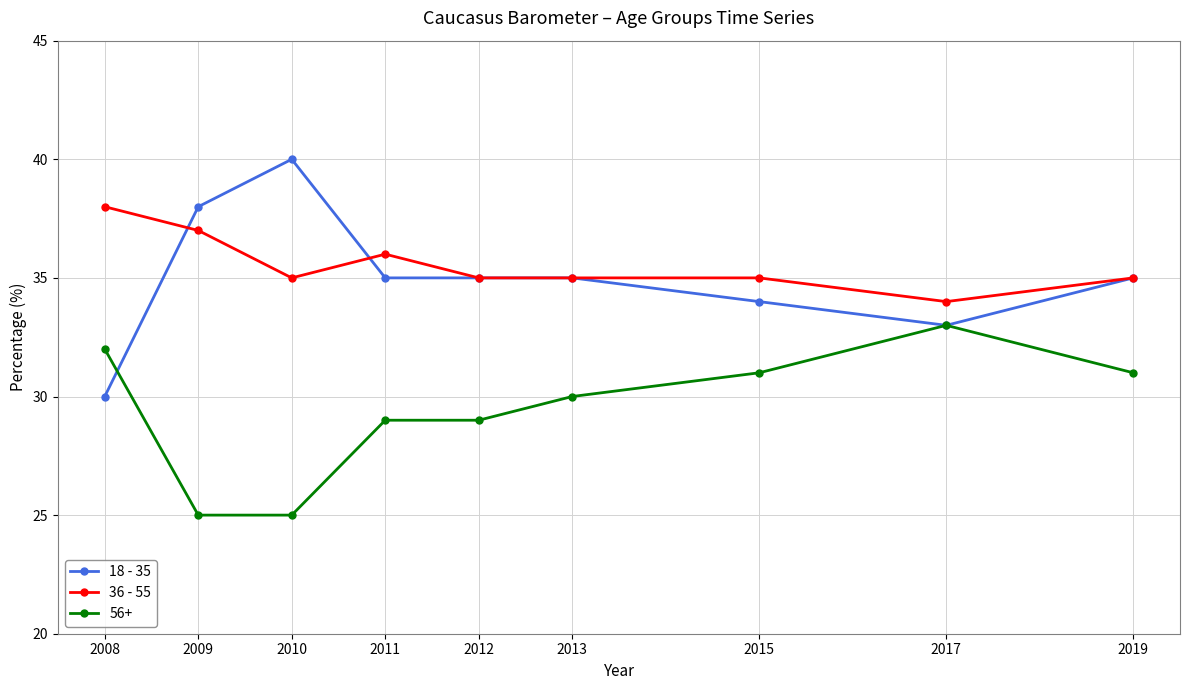

Reading right to left, list all the values displayed in this chart.

18 - 35: 35	33	34	35	35	35	40	38	30
36 - 55: 35	34	35	35	35	36	35	37	38
56+: 31	33	31	30	29	29	25	25	32